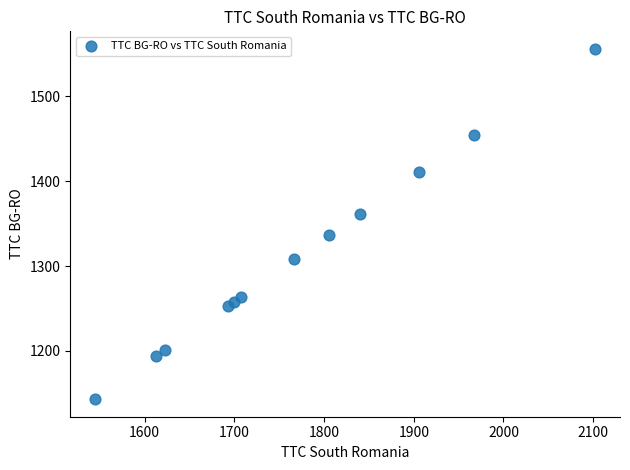

What is the average X value?

1772